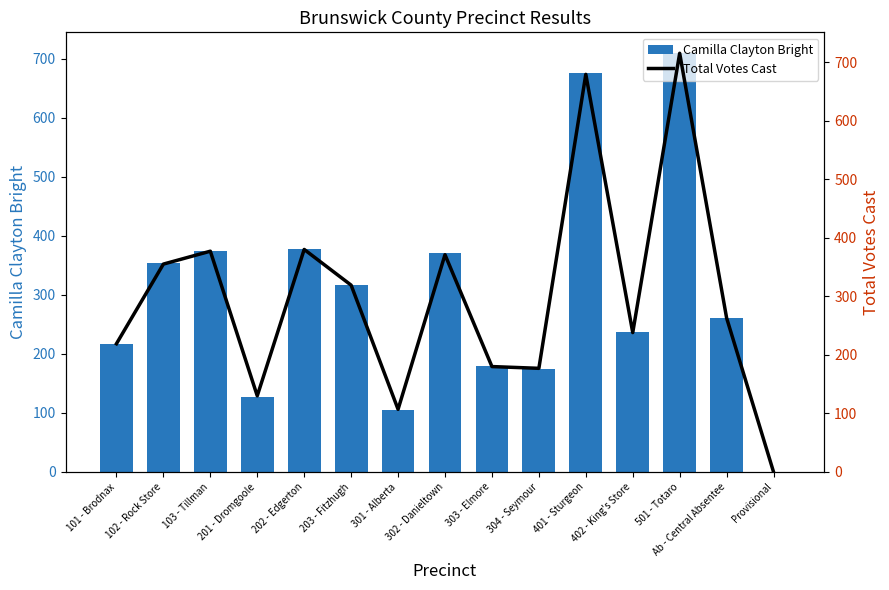

At which label does Total Votes Cast reach its minimum?

Provisional